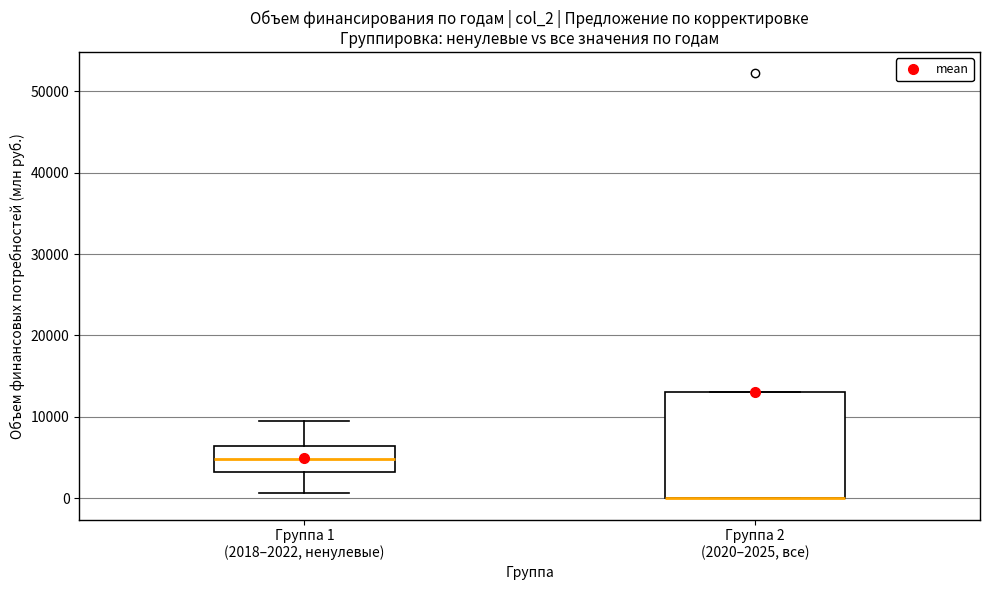

Reading left to right, transcribe this box plot: for each box, give where its median line is, the range the box spans, and where its two whiskers end, as read against the y-axis. The values are not printed on the chart, so give them approximately, as read against the axis.

Группа 1 (2018–2022, ненулевые): median 5000, box 3000 to 6000, whiskers 1000 to 9000
Группа 2 (2020–2025, все): median 0 (drawn on the box's lower edge), box 0 to 13000, whiskers 0 to 13000